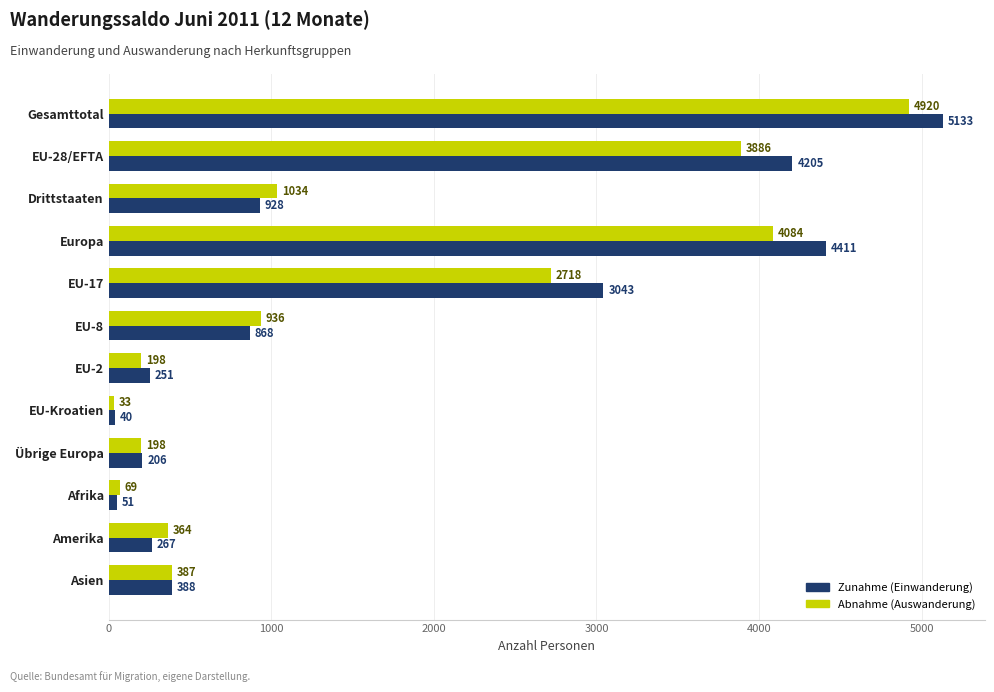

Which series has the widest spread of values?

Zunahme (Einwanderung)